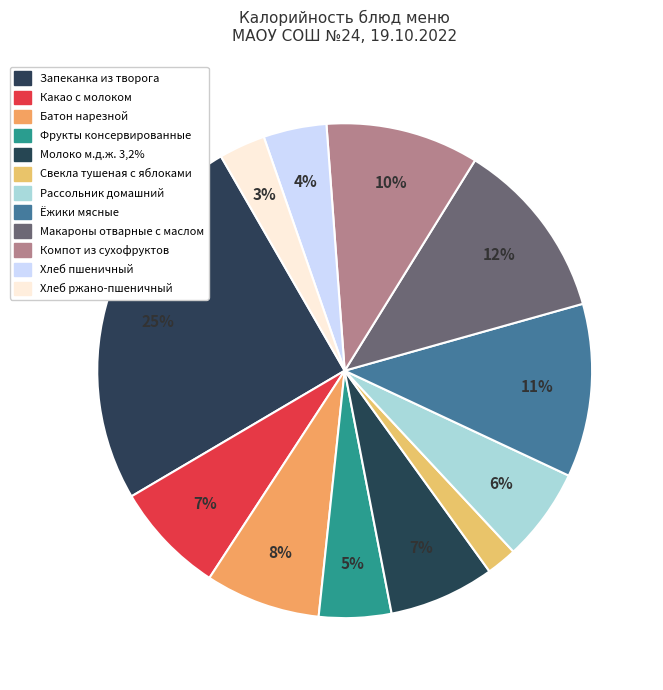

How many segments does this pie chart have?

12